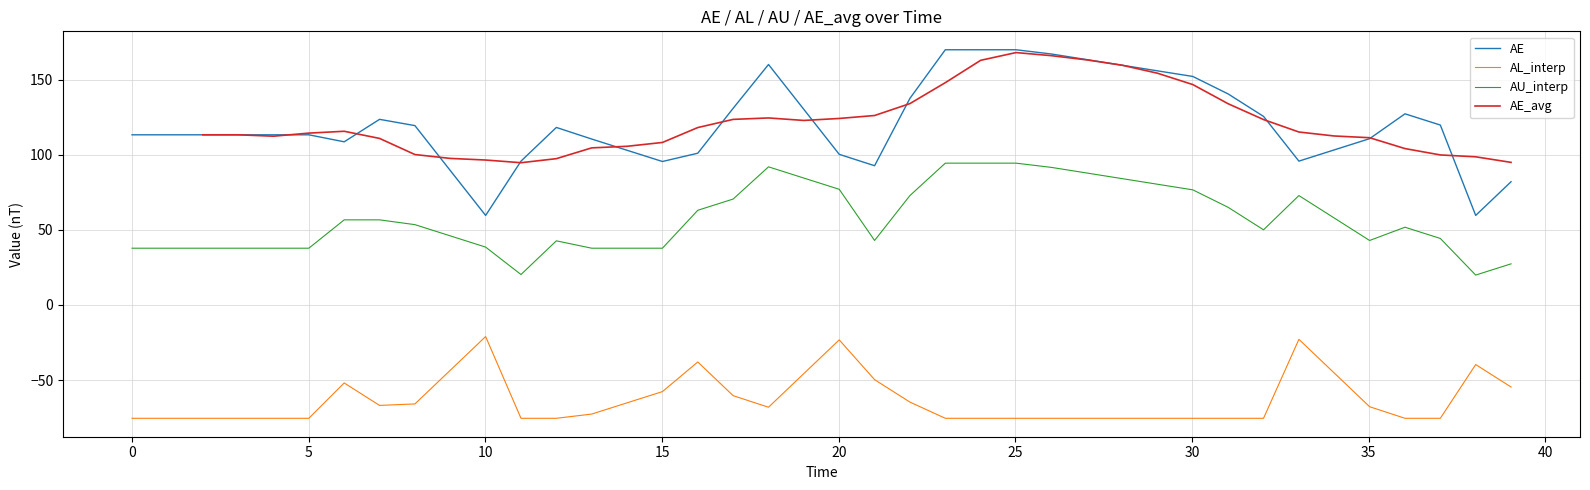

What is the highest value of the AU_interp series?

94.3